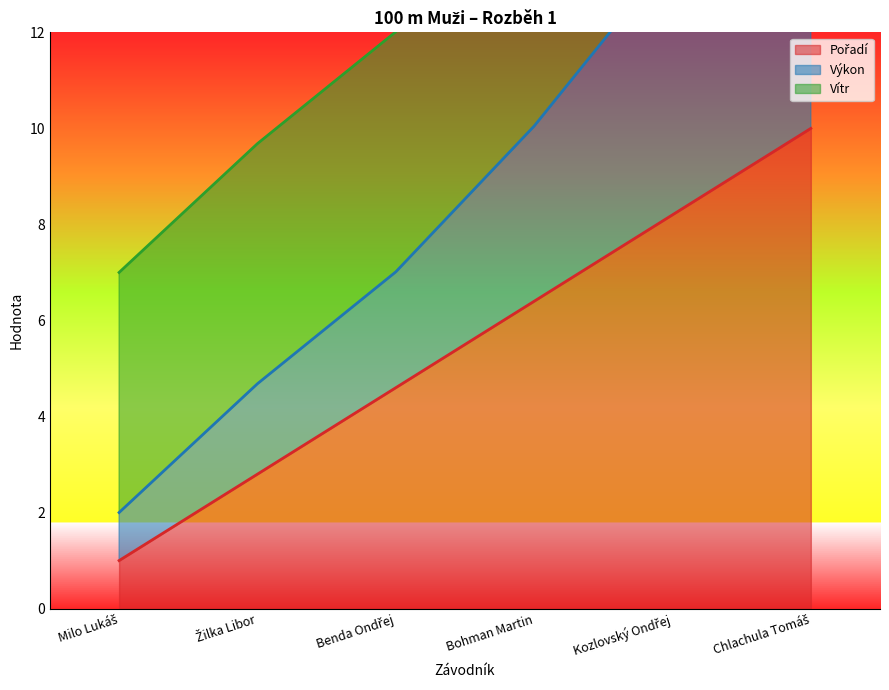

At which label does Pořadí reach its peak?

Chlachula Tomáš